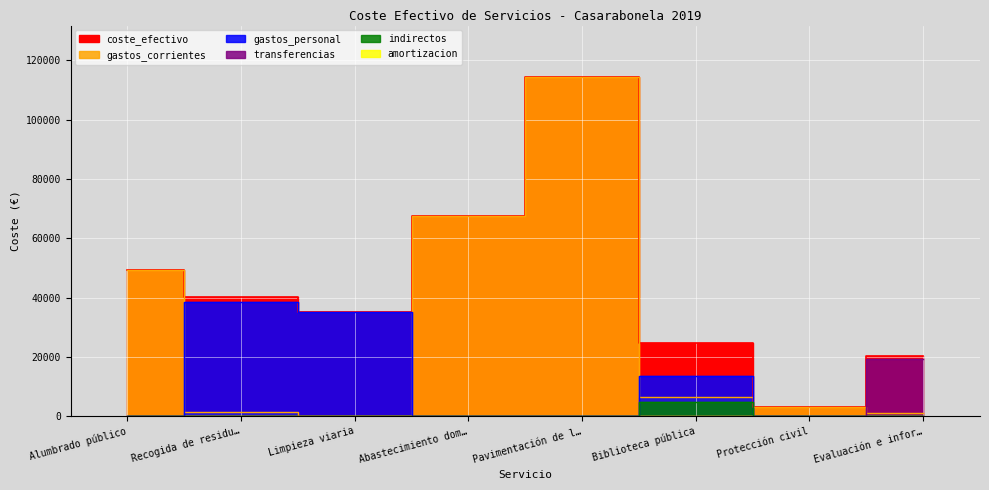

True or false: gastos_corrientes has more than 0 points higher than both neighbors.

True